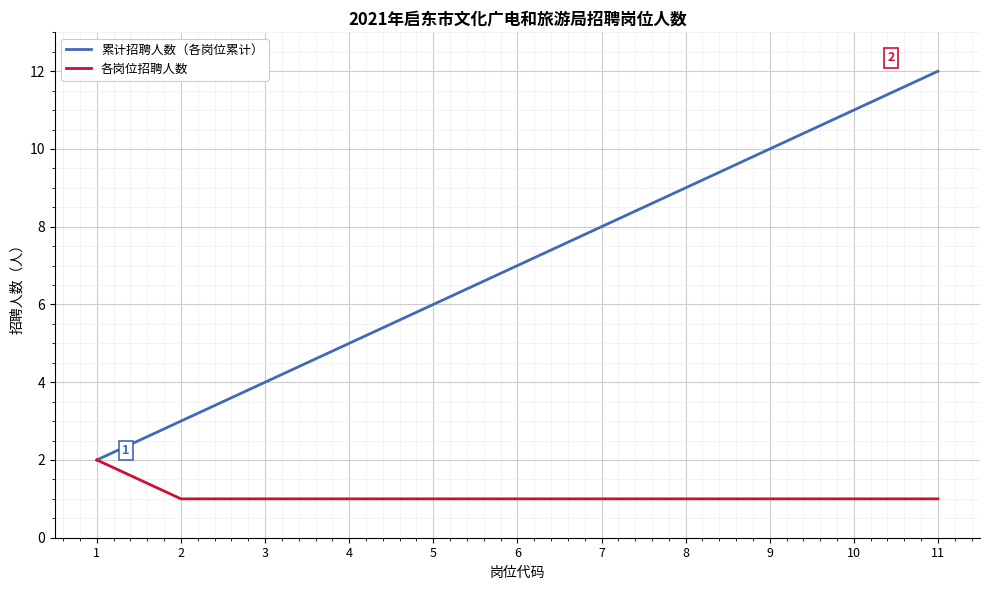

Does the chart display data point markers on the line(s)?

No